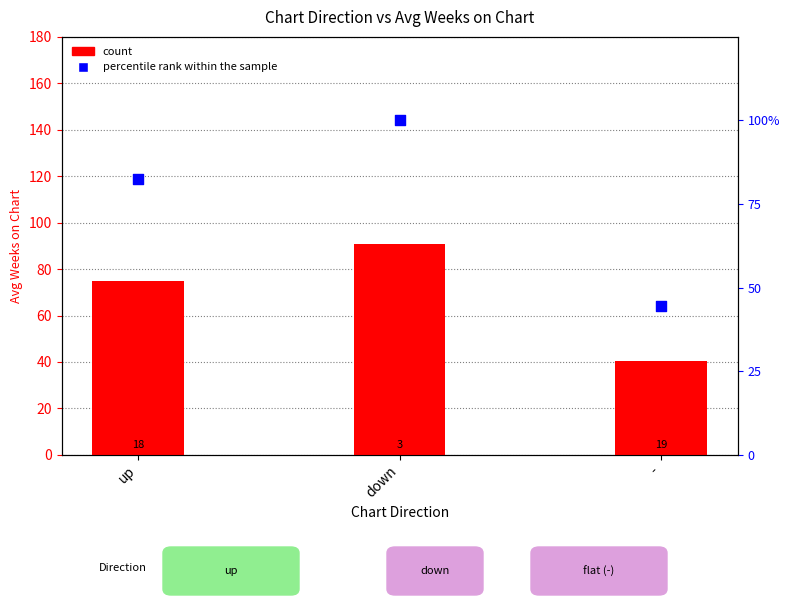

Is the value of percentile rank within the sample at down greater than the value of count at down?

Yes